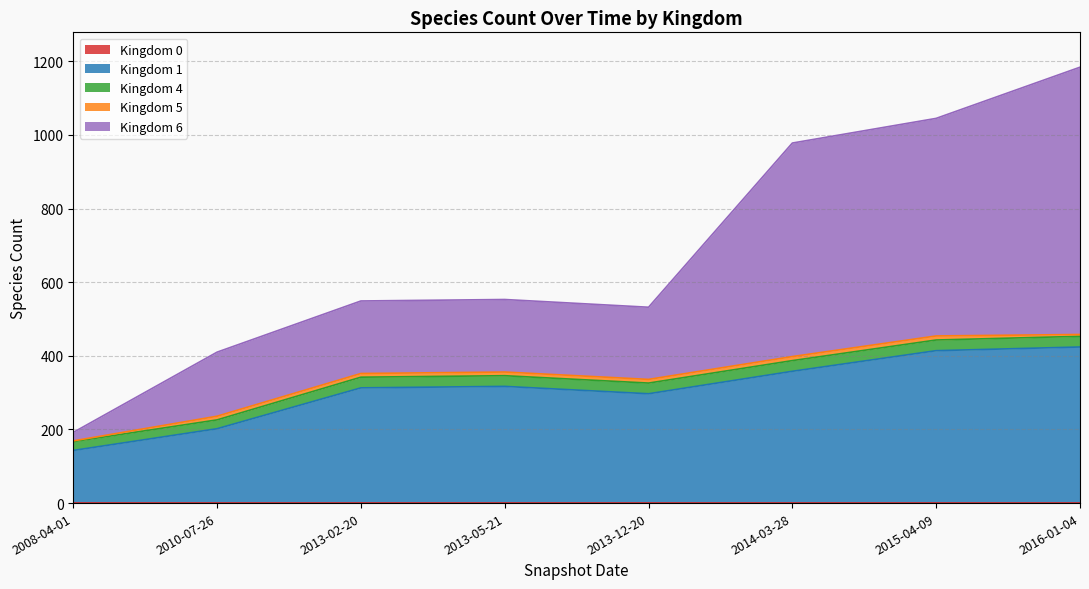

At which category is the sum across all series the highest?

2016-01-04